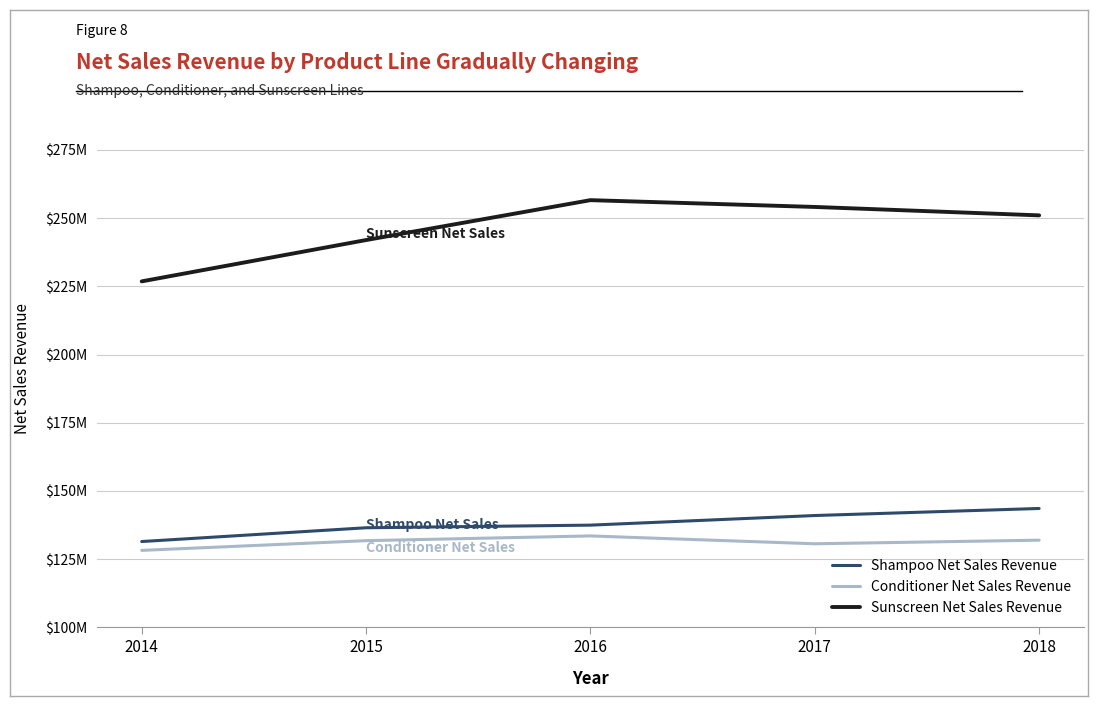

The value of Shampoo Net Sales Revenue at 2016 is 137451522. True or false?

True